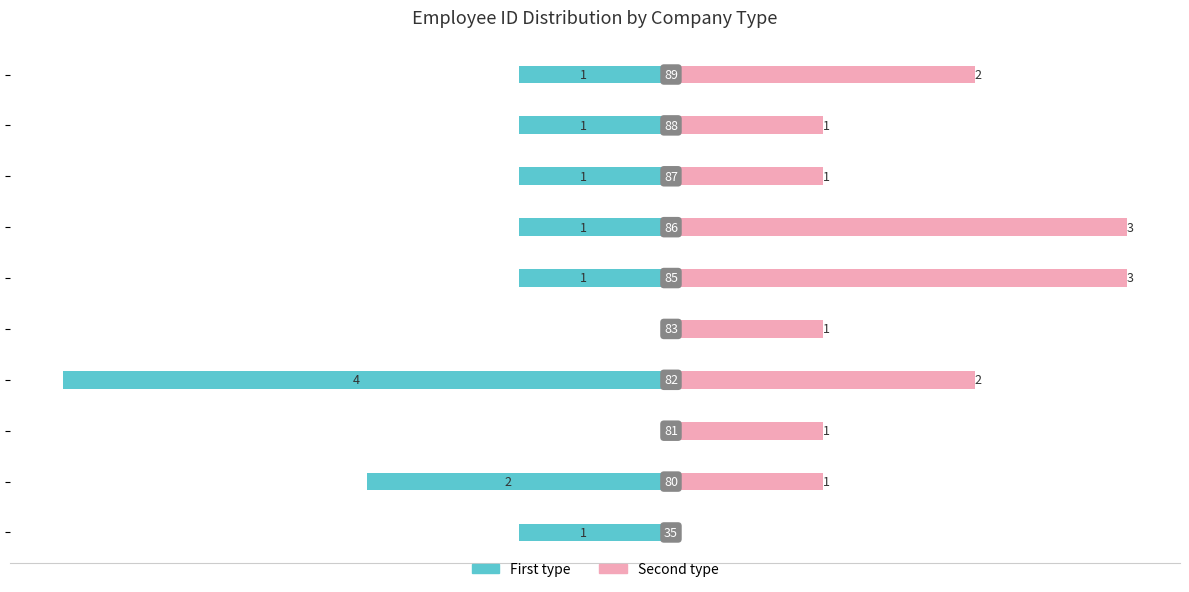

Reading left to right, what are all the values shown in this chart?

First type: −5=-1	−4=-2	−3=0	−2=-4	−1=0	0=-1	1=-1	2=-1	3=-1	4=-1
Second type: −5=0	−4=1	−3=1	−2=2	−1=1	0=3	1=3	2=1	3=1	4=2